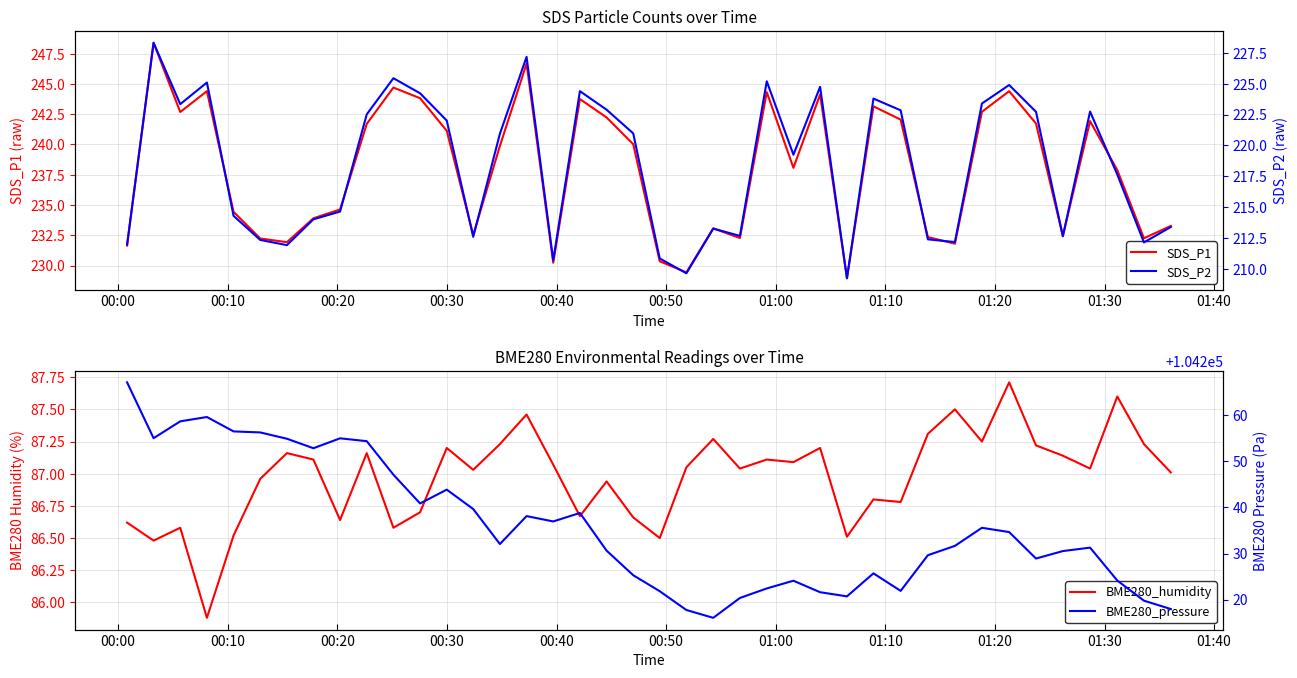

True or false: BME280_humidity and SDS_P1 intersect in this chart.

False